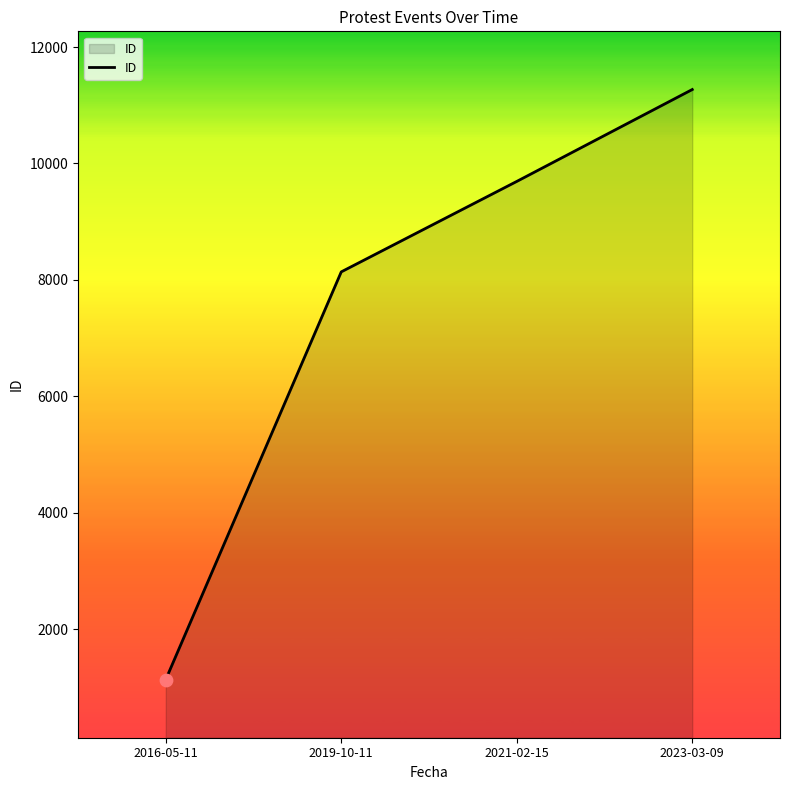

Approximately how many times larger is the value at 2023-03-09 compared to 2016-05-11?

9.9